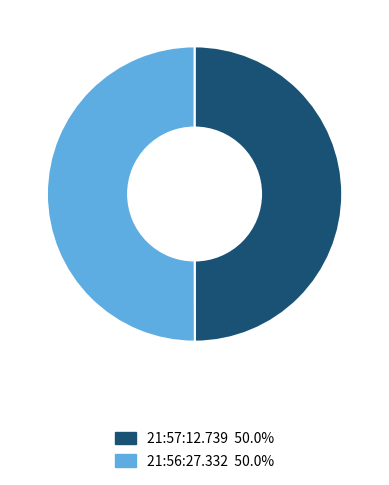

Do 21:57:12.739 and 21:56:27.332 together represent more than half of the pie?

Yes